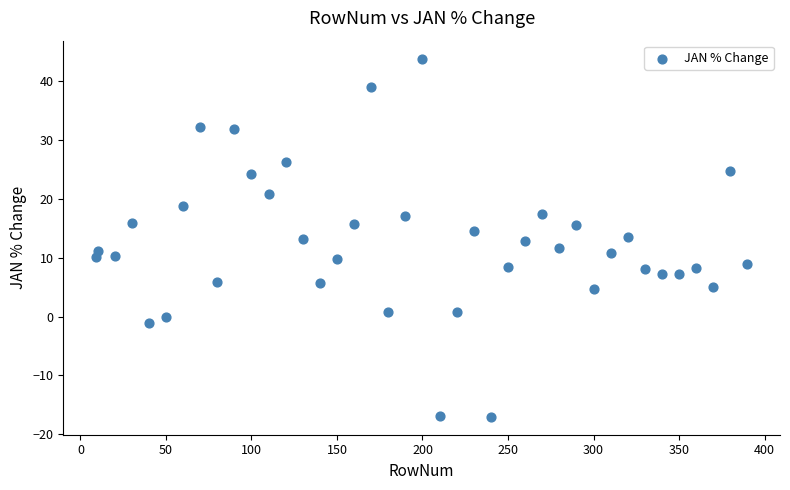

What is the range of X values (max minus min)?

381.0